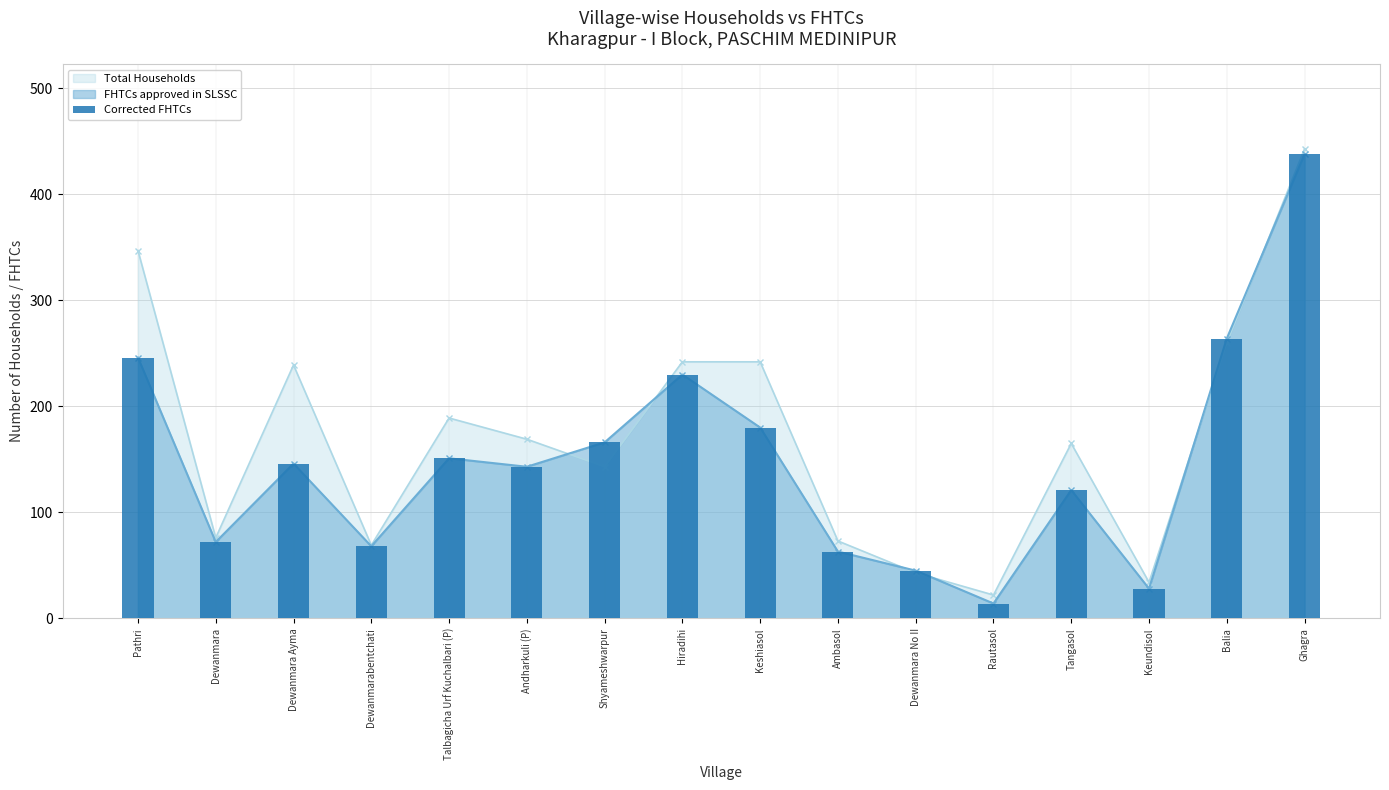

Reading left to right, transcribe all the data shown in this chart.

Pathri=246	Dewanmara=72	Dewanmara Ayma=146	Dewanmarabentchati=68	Talbagicha Urf Kuchalbari (P)=151	Andharkuli (P)=143	Shyameshwarpur=166	Hiradihi=230	Keshiasol=180	Ambasol=63	Dewanmara No II=45	Rautasol=14	Tangasol=121	Keundisol=28	Balia=264	Ghagra=438